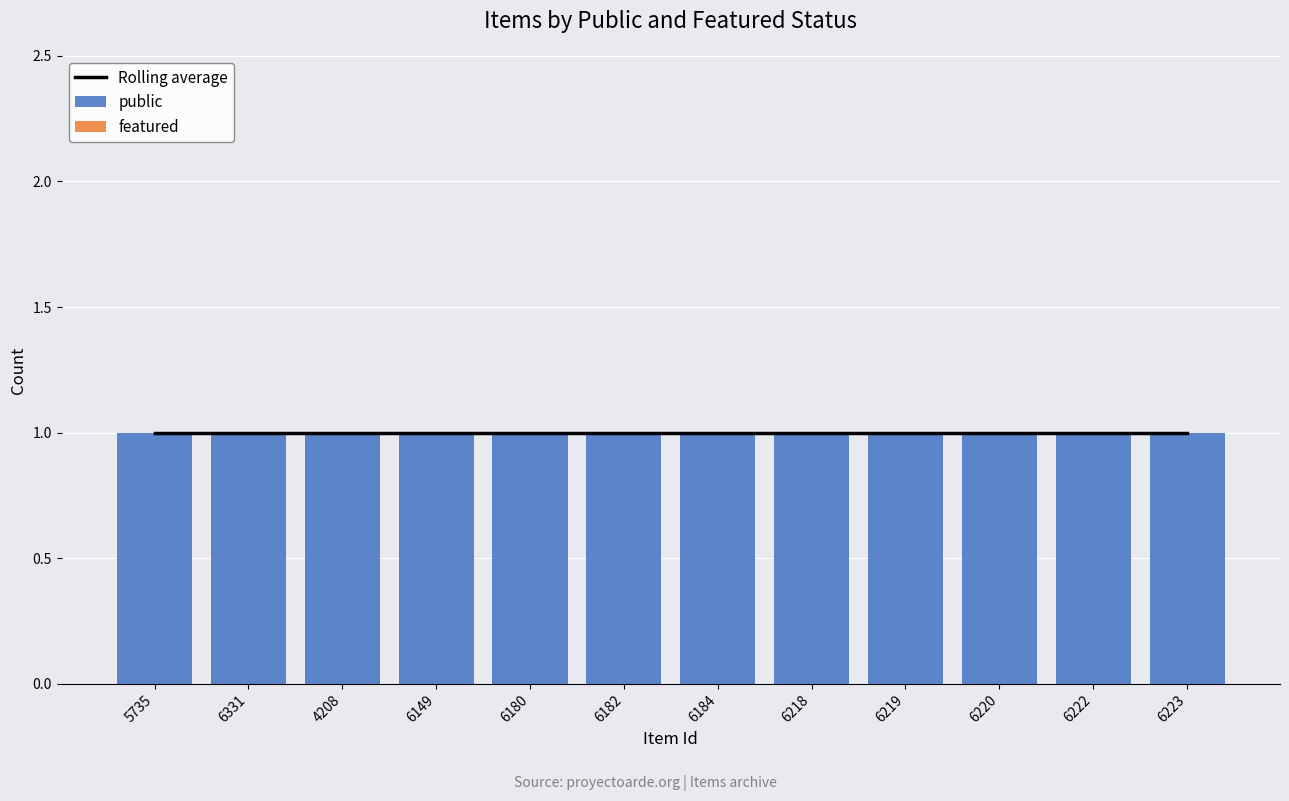

Reading right to left, extract all data points from this chart.

Rolling average: 1	1	1	1	1	1	1	1	1	1	1	1
public: 1	1	1	1	1	1	1	1	1	1	1	1
featured: 0	0	0	0	0	0	0	0	0	0	0	0